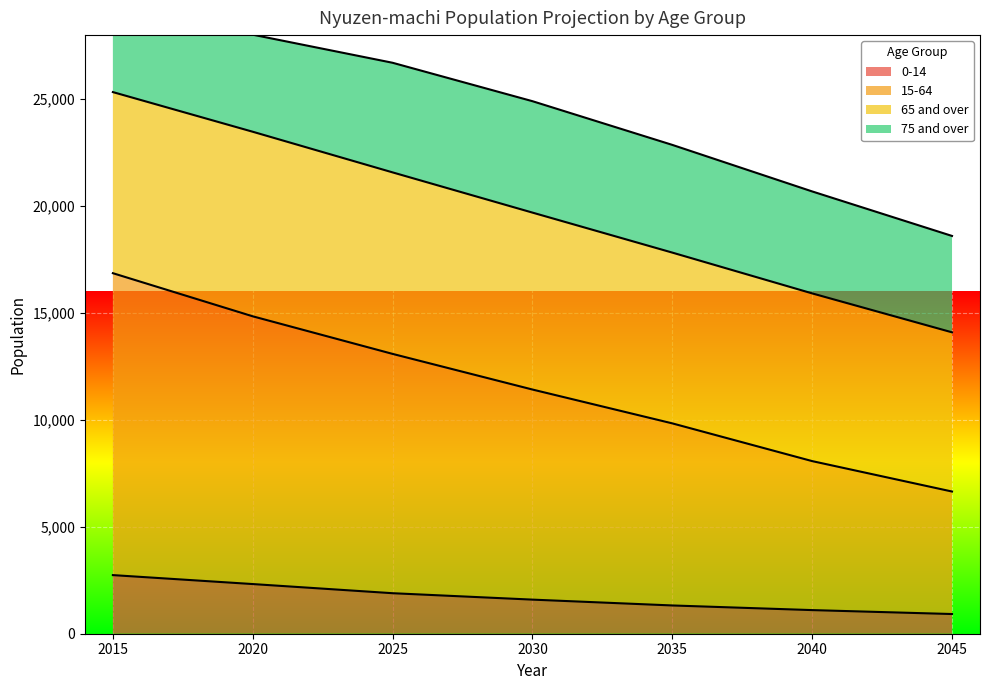

Is it true that 0-14 equals 2742 at 2015?

True